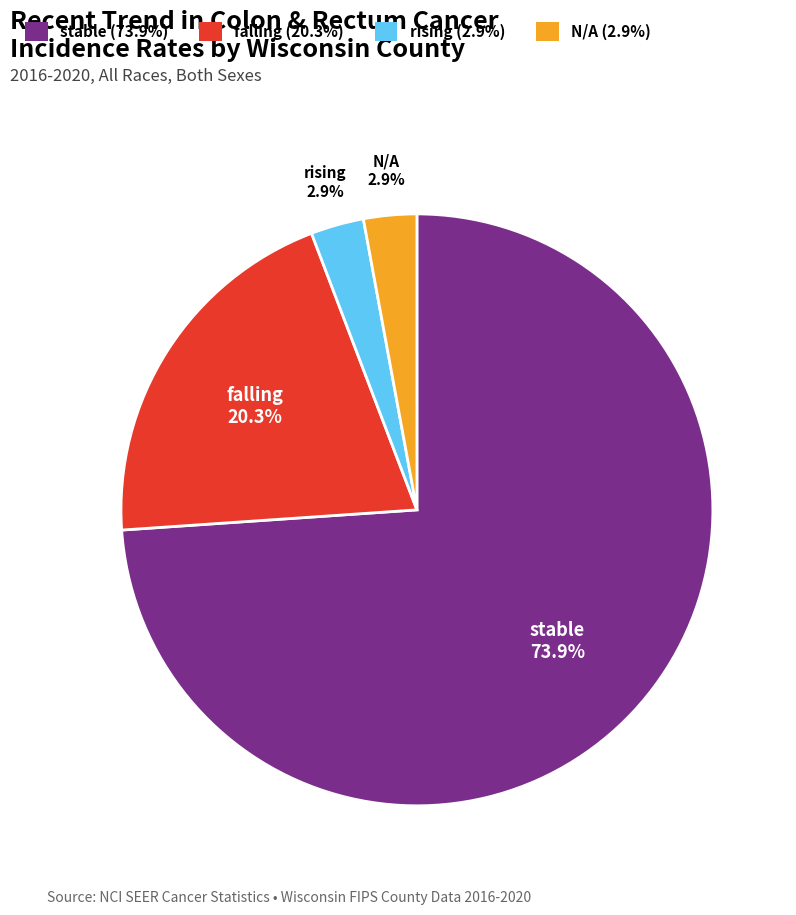

To the nearest percent, what is the combined percentage of N/A and falling?

23%